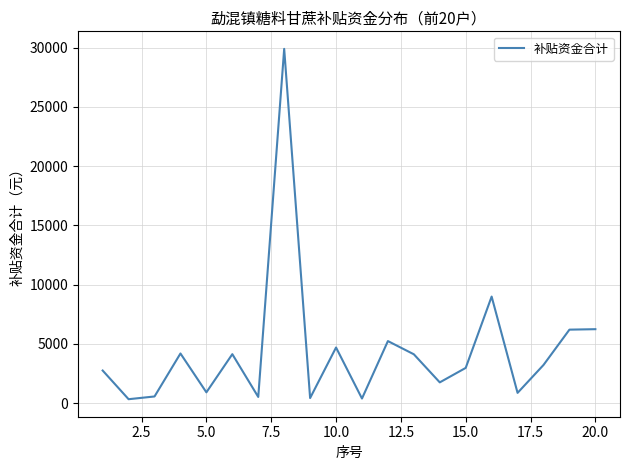

What is the maximum value shown in the chart?

29900.0